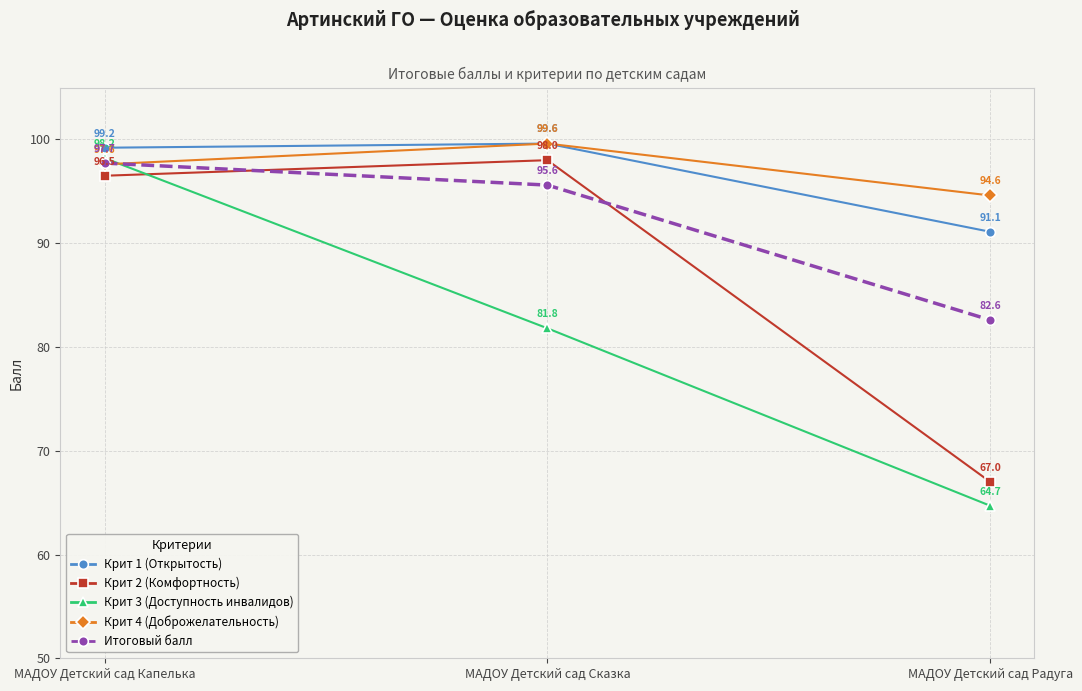

Reading right to left, extract all data points from this chart.

Крит 1 (Открытость): МАДОУ Детский сад Радуга=91.1	МАДОУ Детский сад Сказка=99.6	МАДОУ Детский сад Капелька=99.2
Крит 2 (Комфортность): МАДОУ Детский сад Радуга=67.0	МАДОУ Детский сад Сказка=98.0	МАДОУ Детский сад Капелька=96.5
Крит 3 (Доступность инвалидов): МАДОУ Детский сад Радуга=64.7	МАДОУ Детский сад Сказка=81.8	МАДОУ Детский сад Капелька=98.2
Крит 4 (Доброжелательность): МАДОУ Детский сад Радуга=94.6	МАДОУ Детский сад Сказка=99.6	МАДОУ Детский сад Капелька=97.6
Итоговый балл: МАДОУ Детский сад Радуга=82.6	МАДОУ Детский сад Сказка=95.6	МАДОУ Детский сад Капелька=97.7